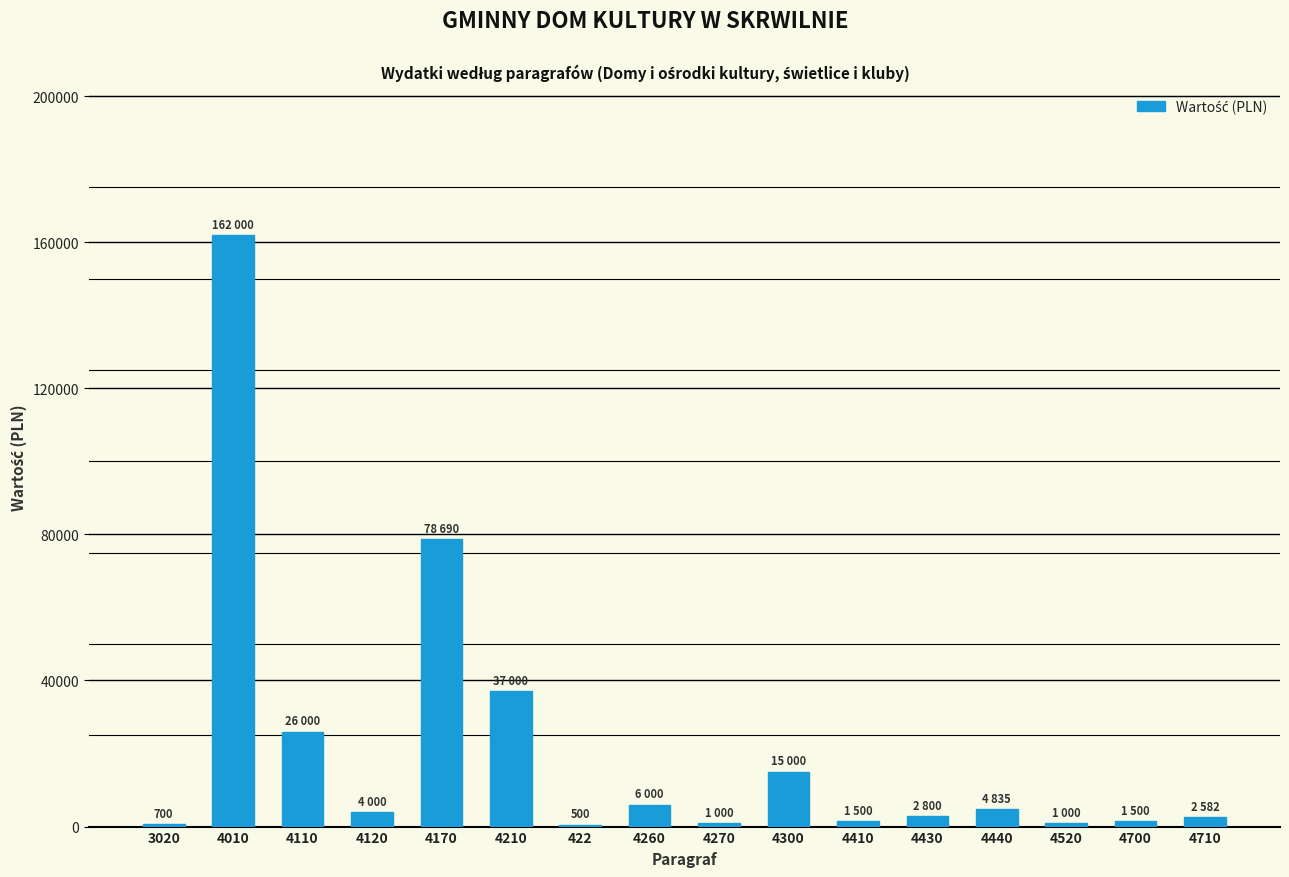

What is the greatest value displayed?

162000